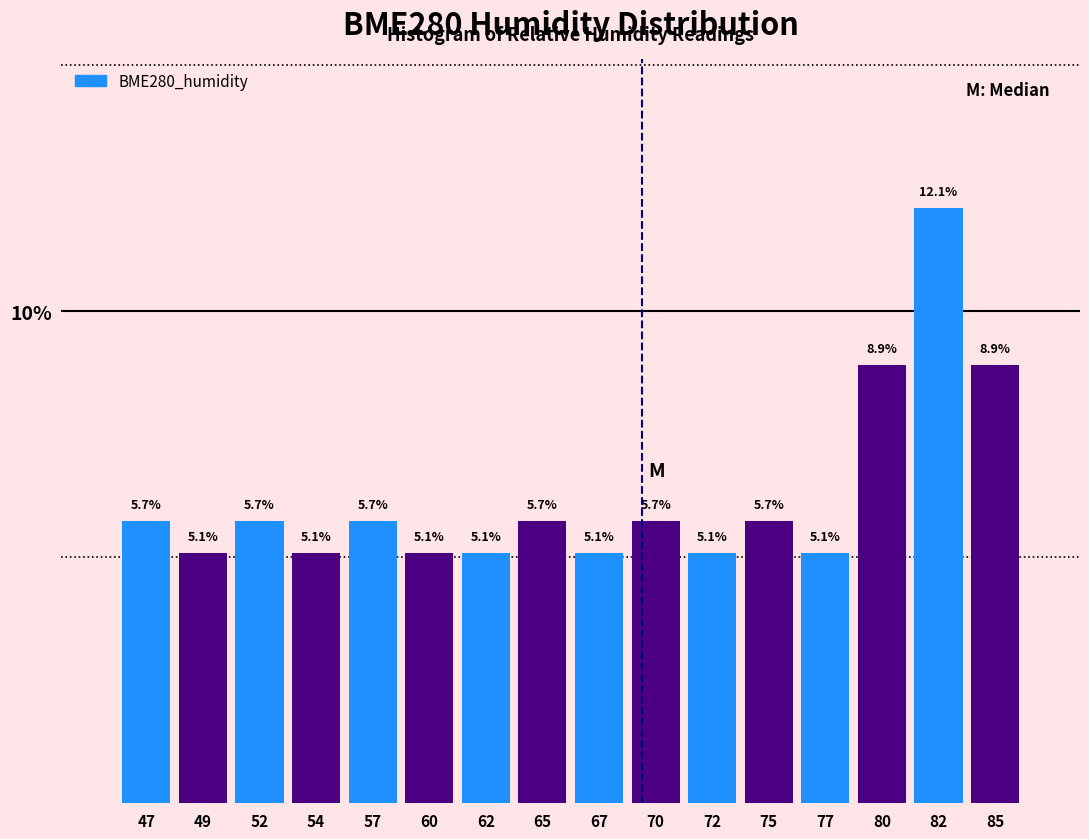

Reading left to right, extract all data points from this chart.

47=5.7	49=5.1	52=5.7	54=5.1	57=5.7	60=5.1	62=5.1	65=5.7	67=5.1	70=5.7	72=5.1	75=5.7	77=5.1	80=8.9	82=12.1	85=8.9